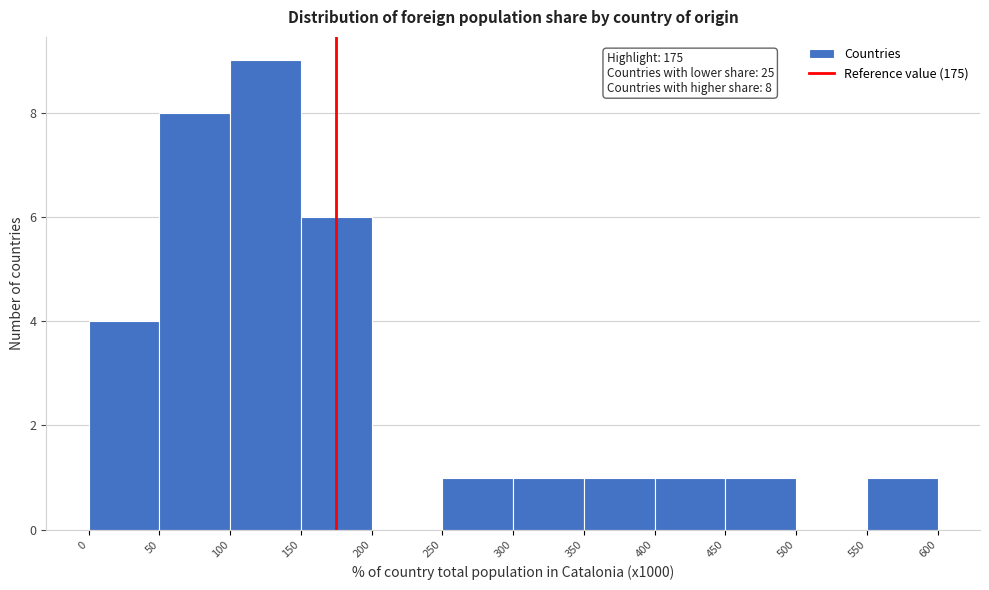

Over which range of the x-axis is the bar tallest?

100 to 150